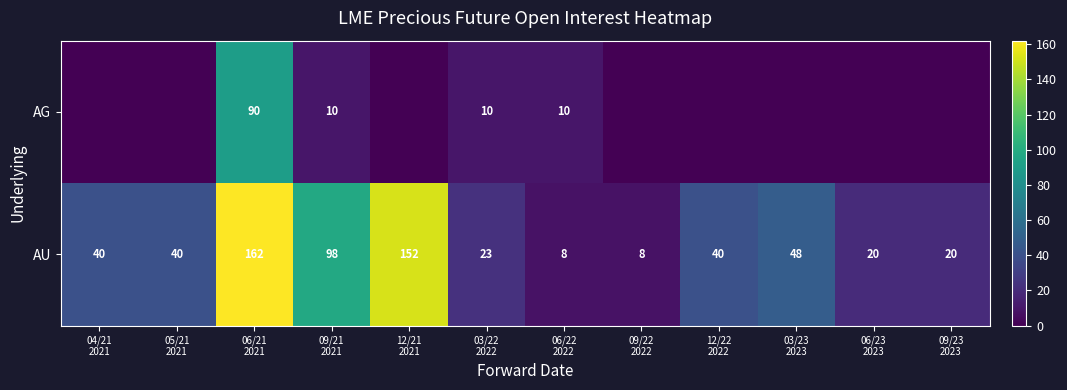

What is the difference between the second highest and minimum values in the AU series?

144